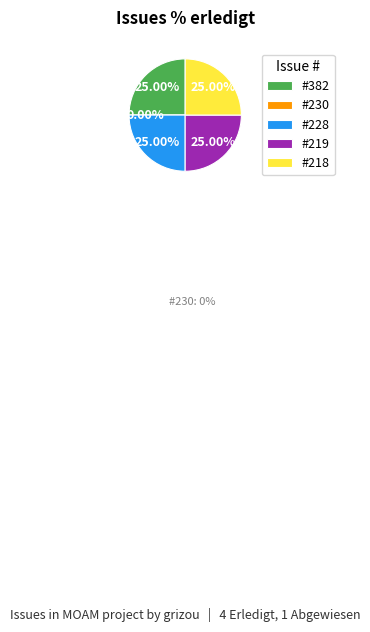

How many segments does this pie chart have?

5